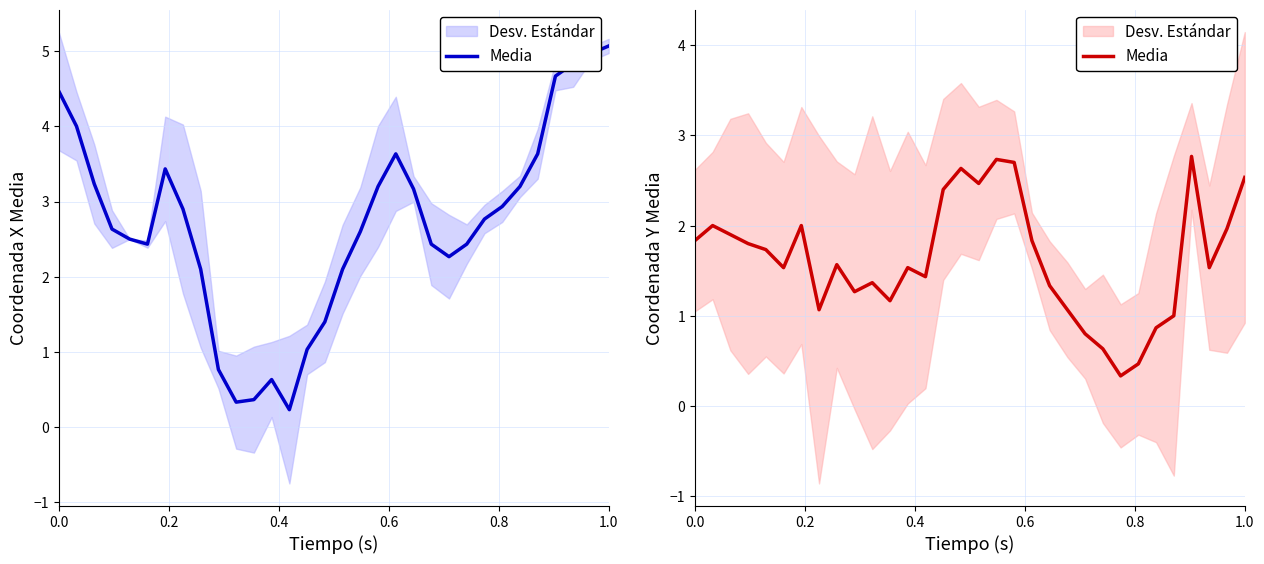

How many interior local valleys (lower than both neighbors) does the data have?

8